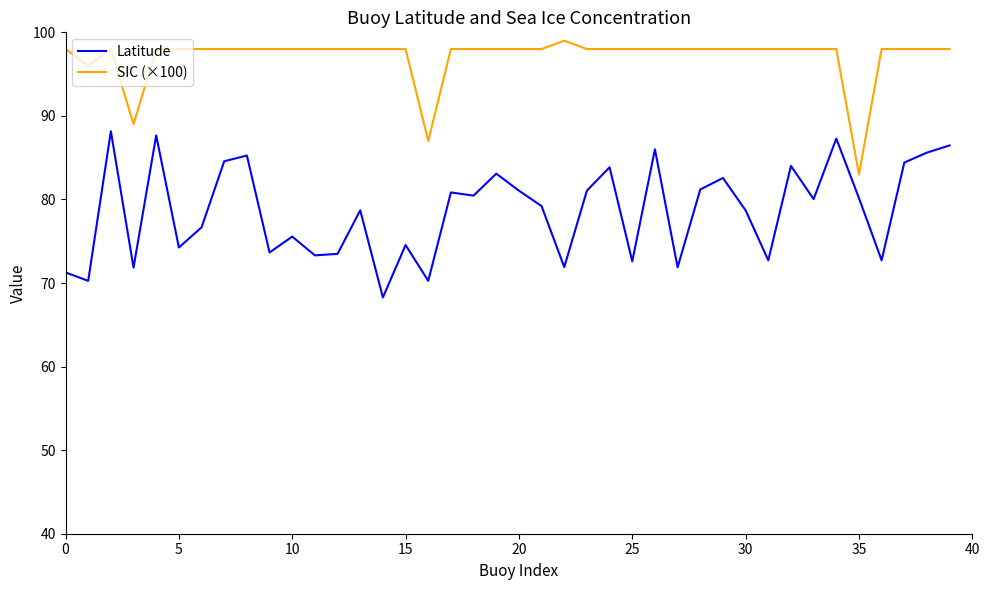

What is the minimum value for SIC (×100)?

83.0